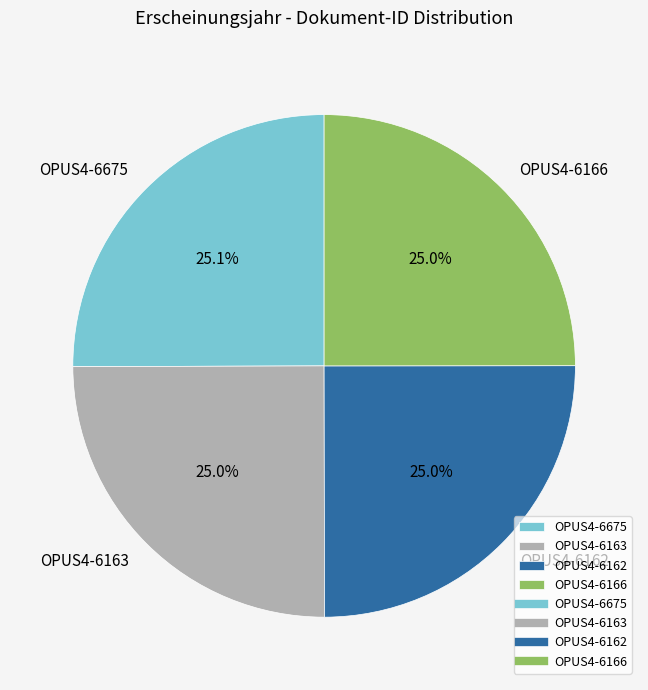

Is it true that OPUS4-6163 is 37% of the pie?

False